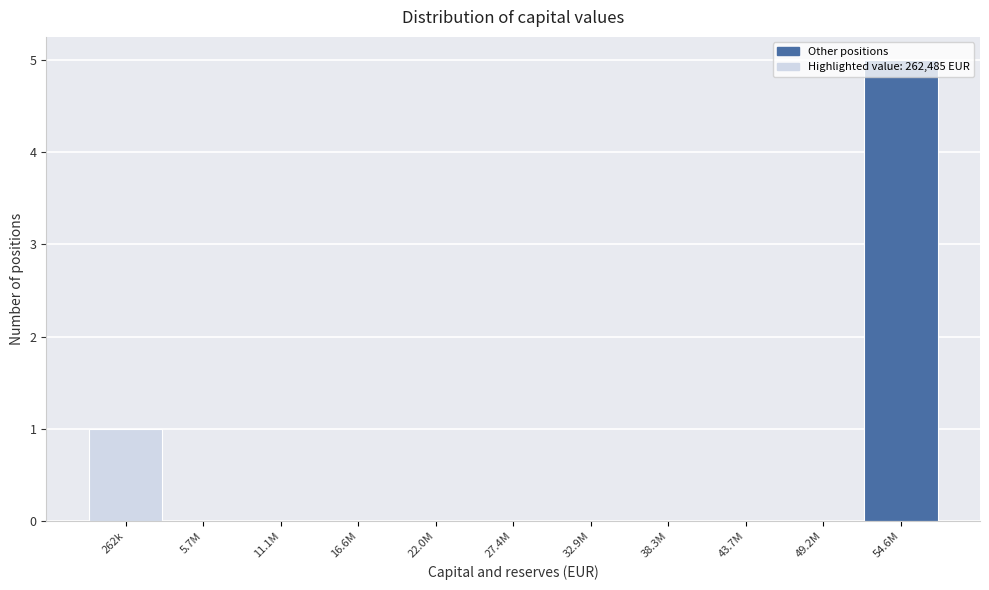

Between 262k and 43.7M, which is larger?

262k